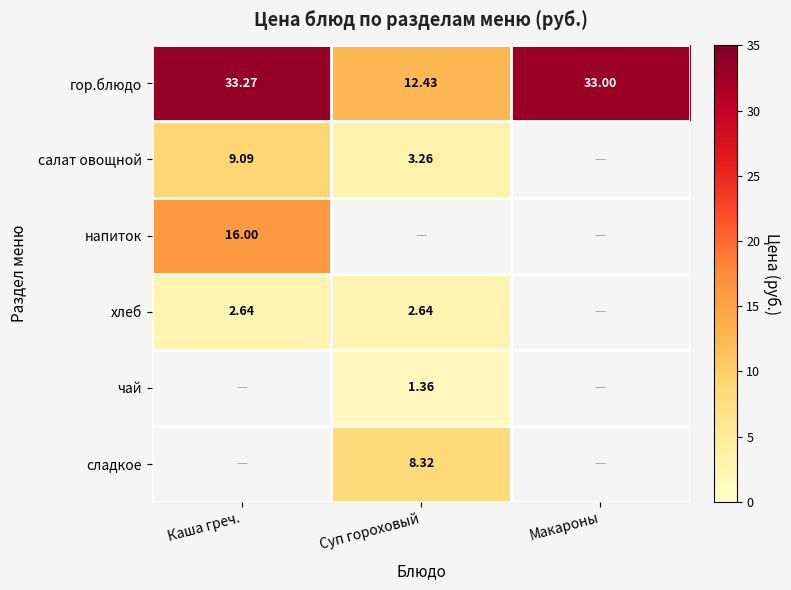

How many categories are shown in the chart?

3